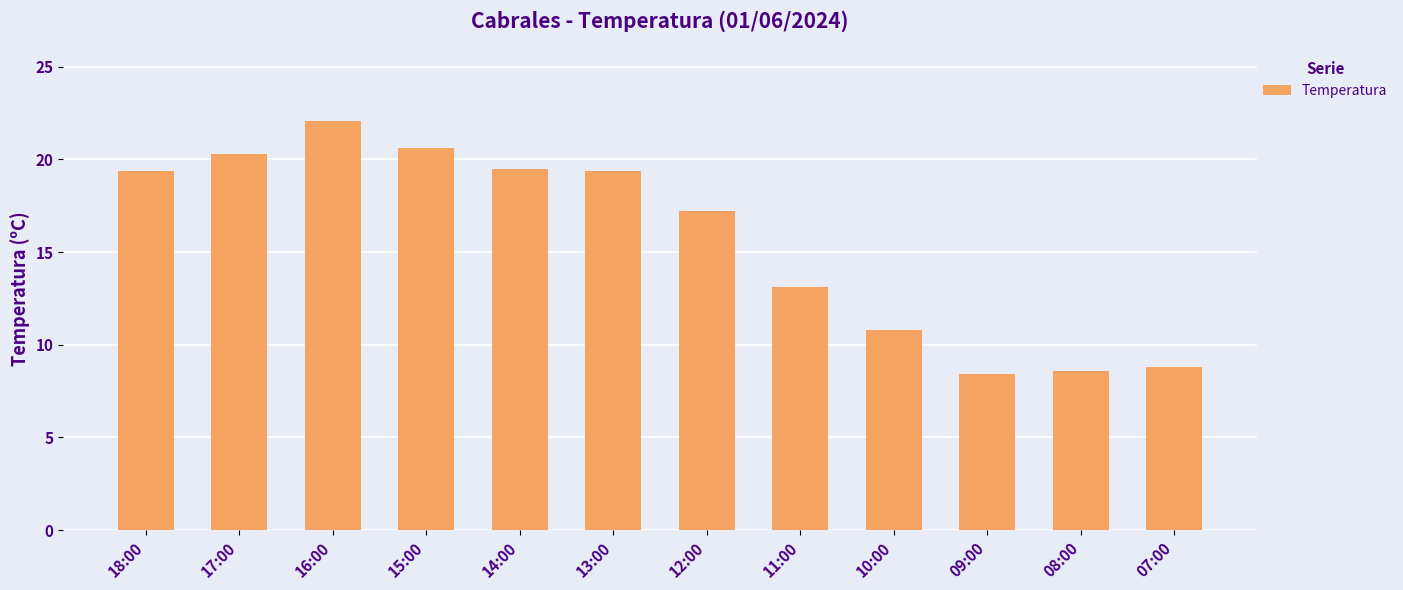

What is the greatest value displayed?

22.1